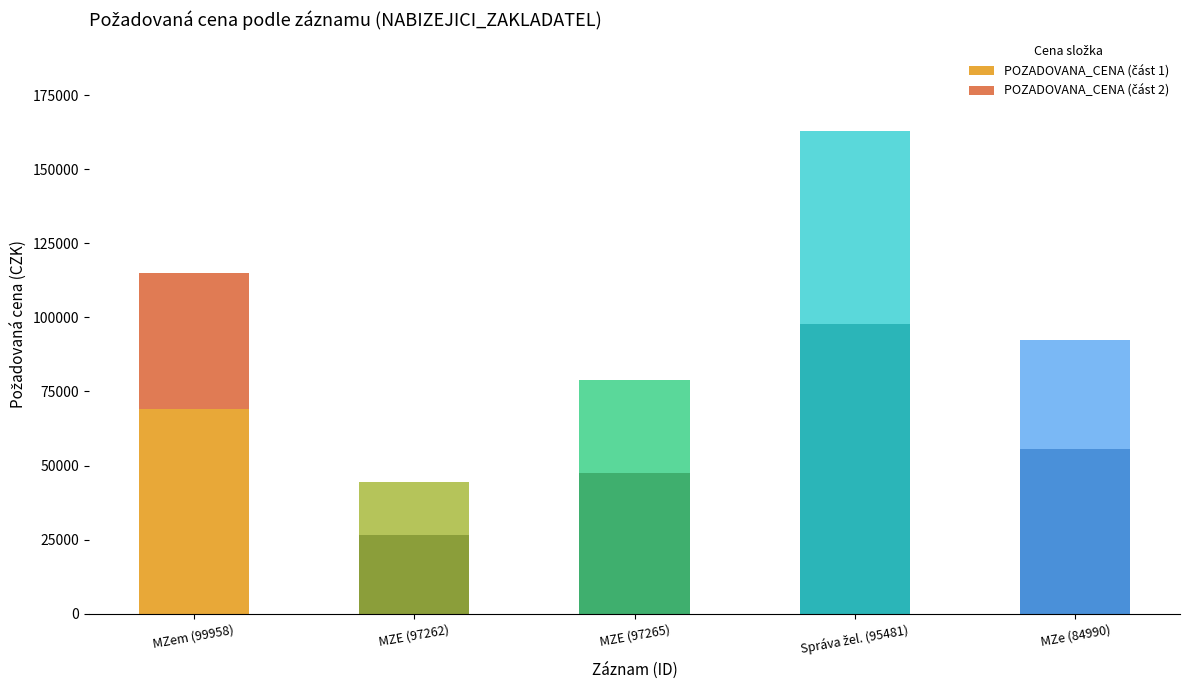

What is the label of the 4th bar from the right?

MZE (97262)